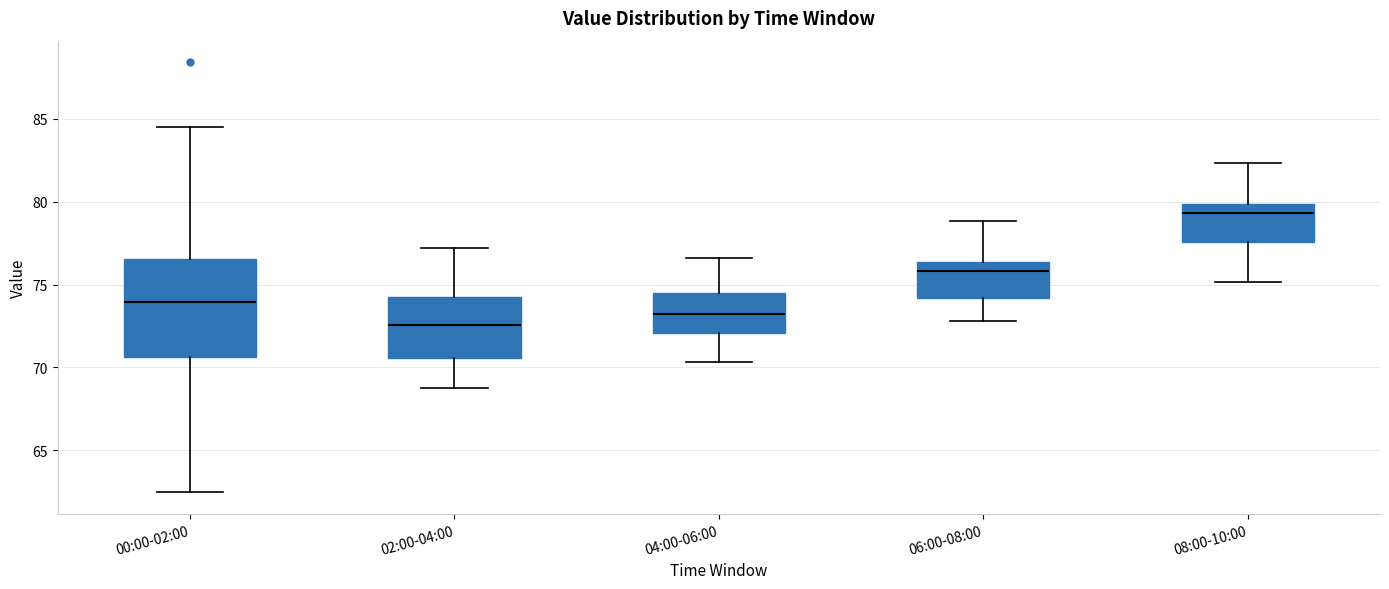

Where is the upper edge of the box for 00:00-02:00 on the y-axis? The values are not printed on the chart, so give them approximately, as read against the axis.

76.5